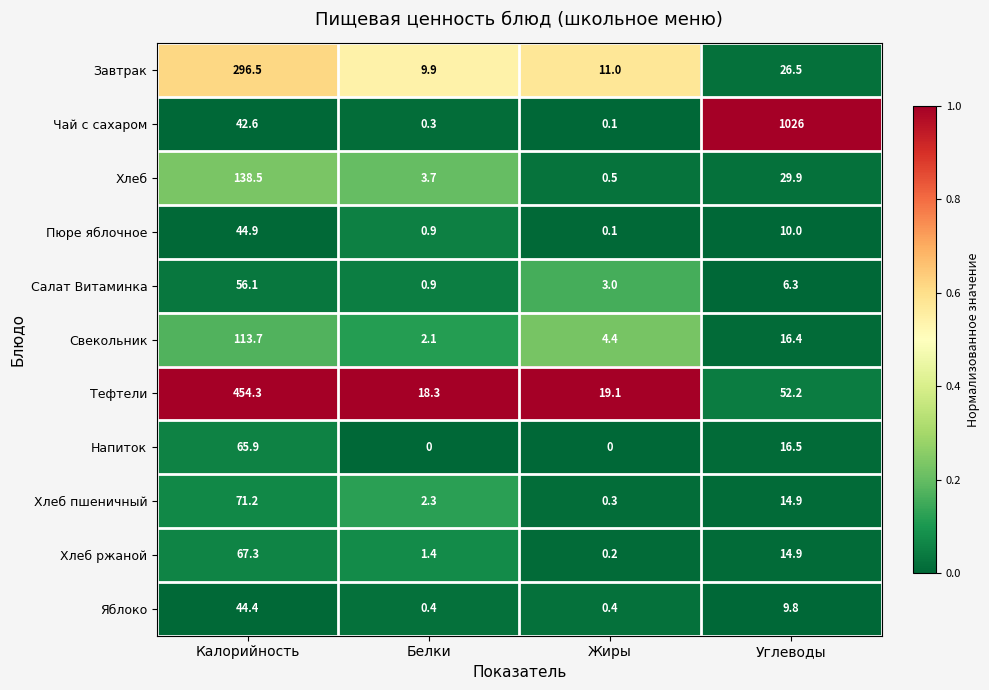

Where is Хлеб пшеничный nearest to the value 35?

Углеводы